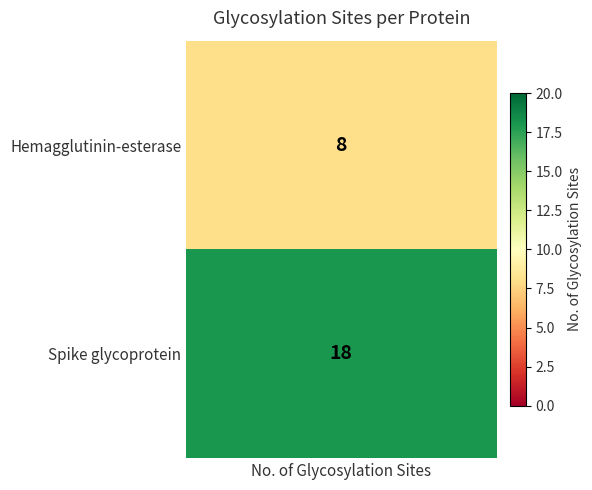

Reading left to right, what are all the values shown in this chart?

Hemagglutinin-esterase=8	Spike glycoprotein=18